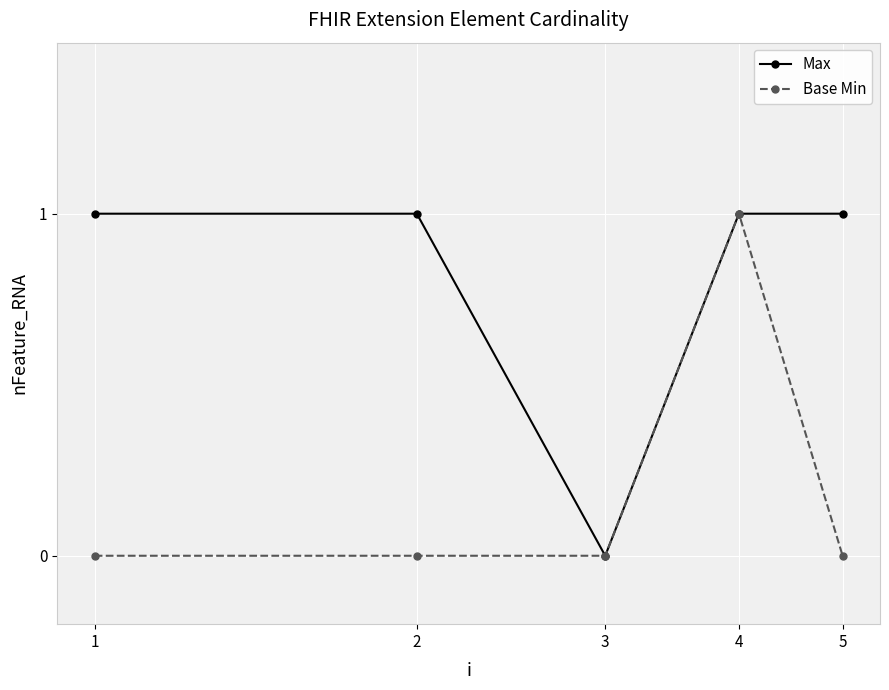

List the series in order of their overall mean, highest first.

Max, Base Min